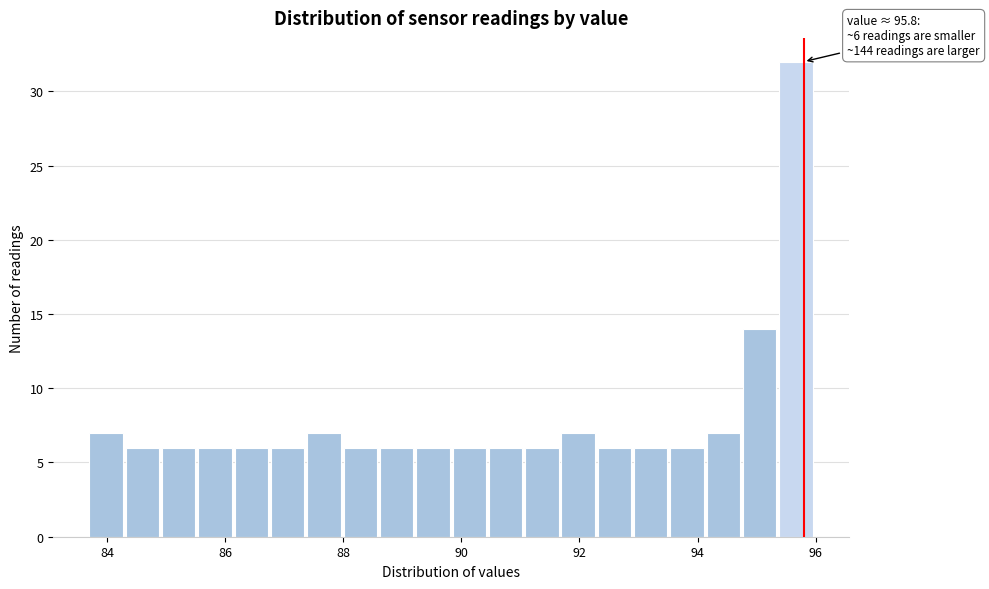

Read against the x-axis, roughly where is the centre of the tallest bar?

95.6